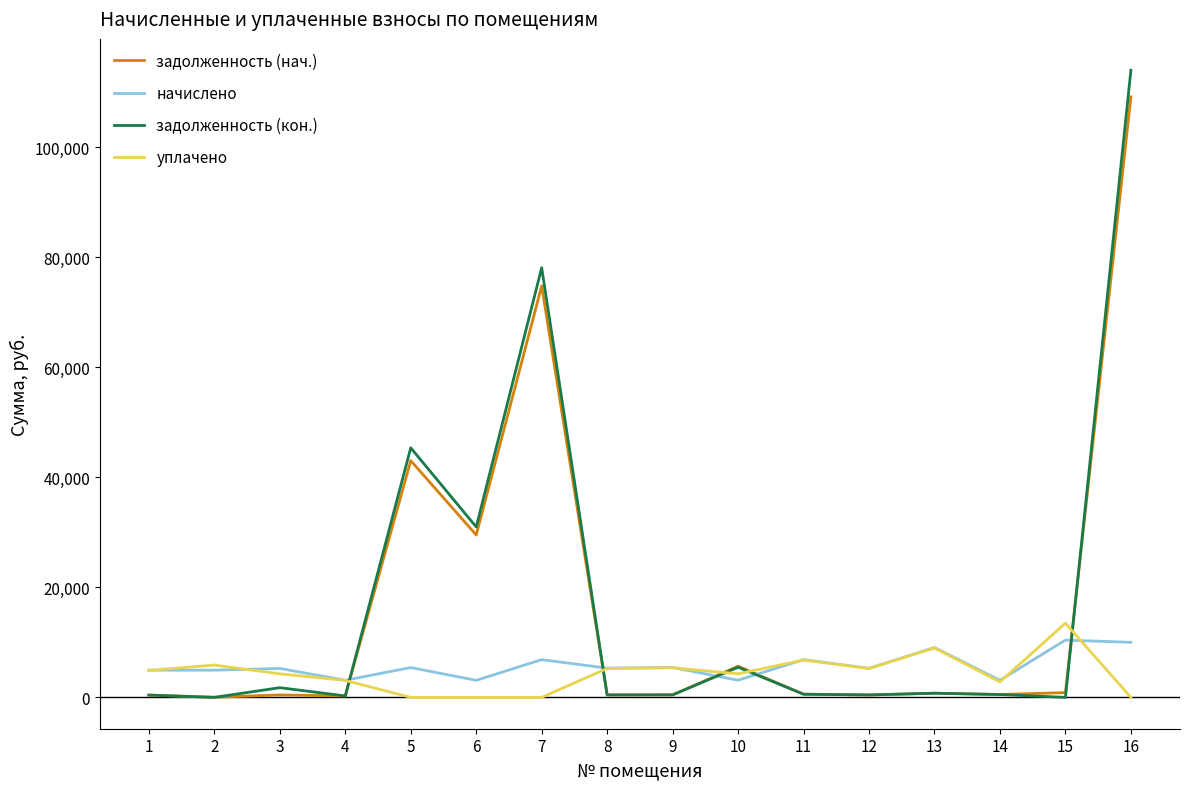

True or false: задолженность (кон.) has a value of 30964.5 at 6.

True